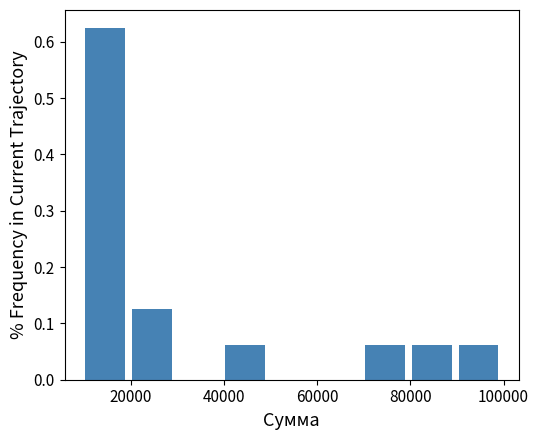

What is the height of the bar covering 40000 to 50000 on the x-axis? Neither the bar edges nor the heights are printed on the chart, so give them approximately, as read against the axes.

0.06